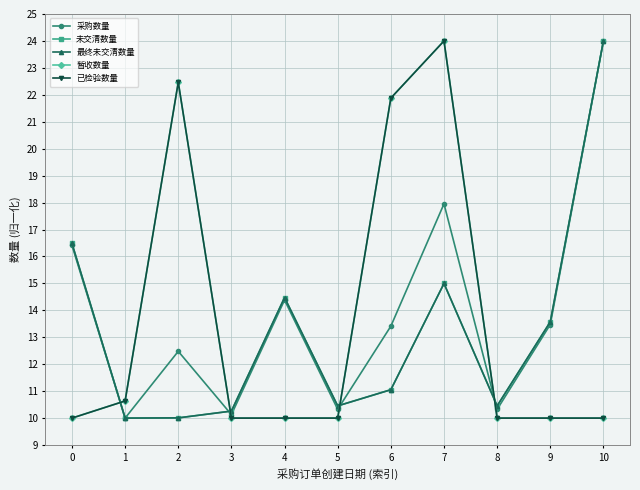

What is the sum of all 已检验数量 values?

149.0